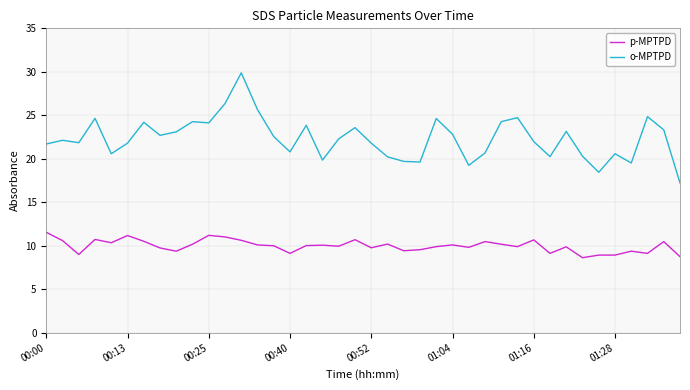

Which series has the largest range (max minus min)?

o-MPTPD